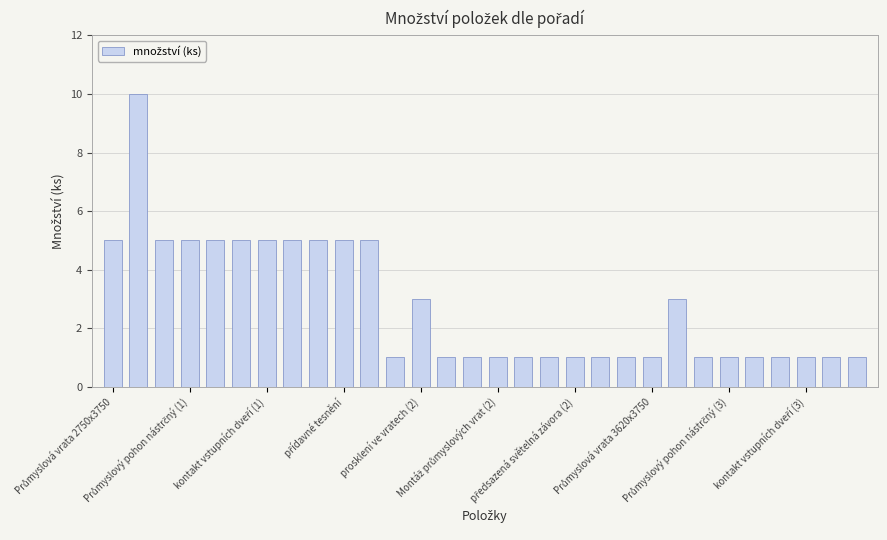

What is the difference between the maximum and second lowest values?

9